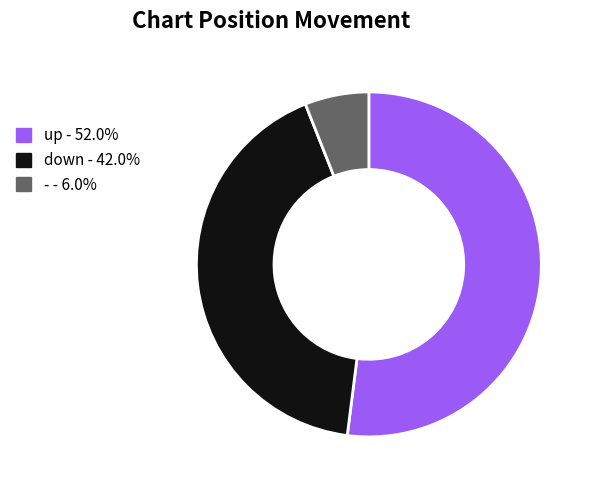

Rank the categories by value from highest to lowest.

up, down, -